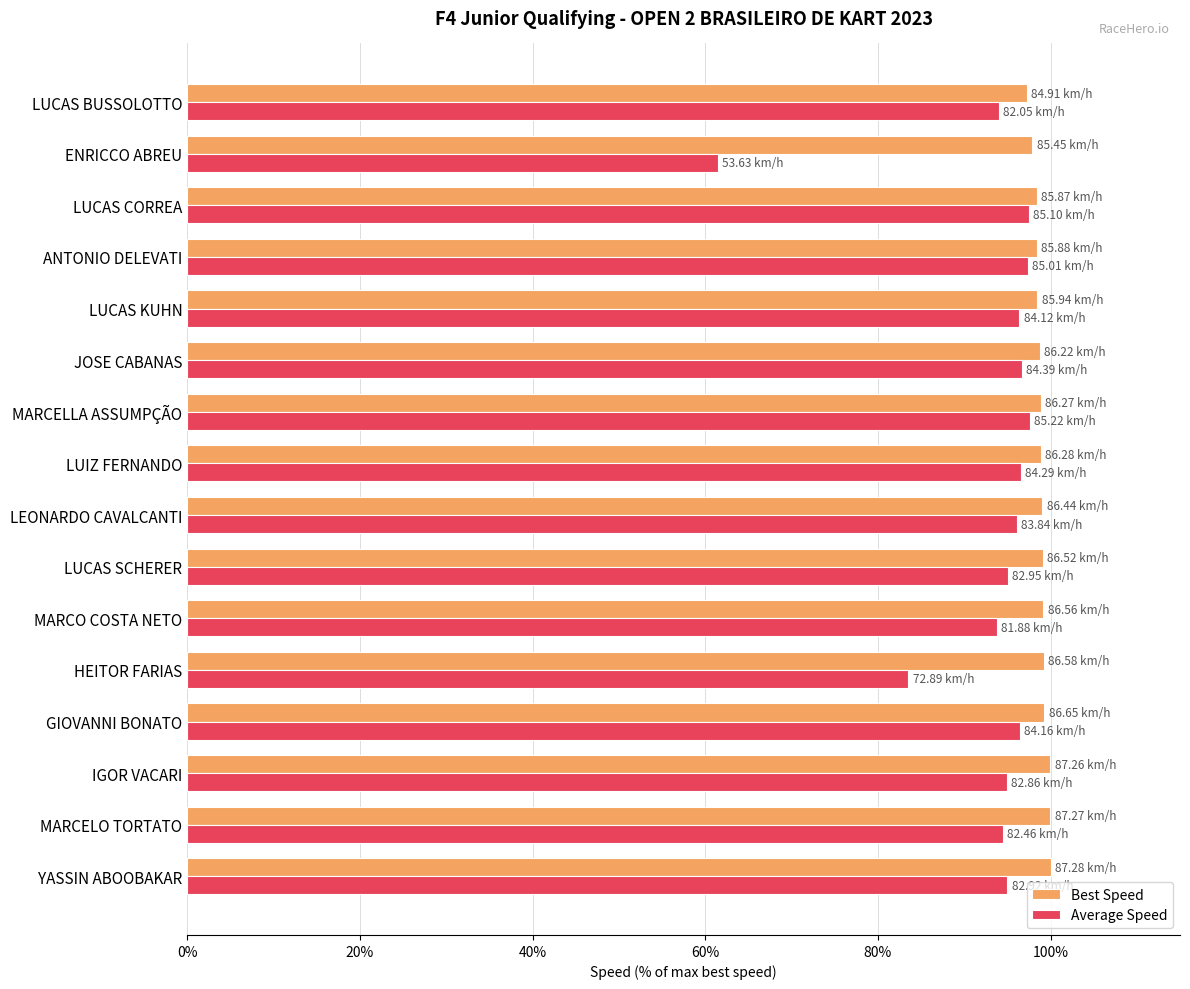

Rank the series by their average value, from highest to lowest.

Best Speed, Average Speed